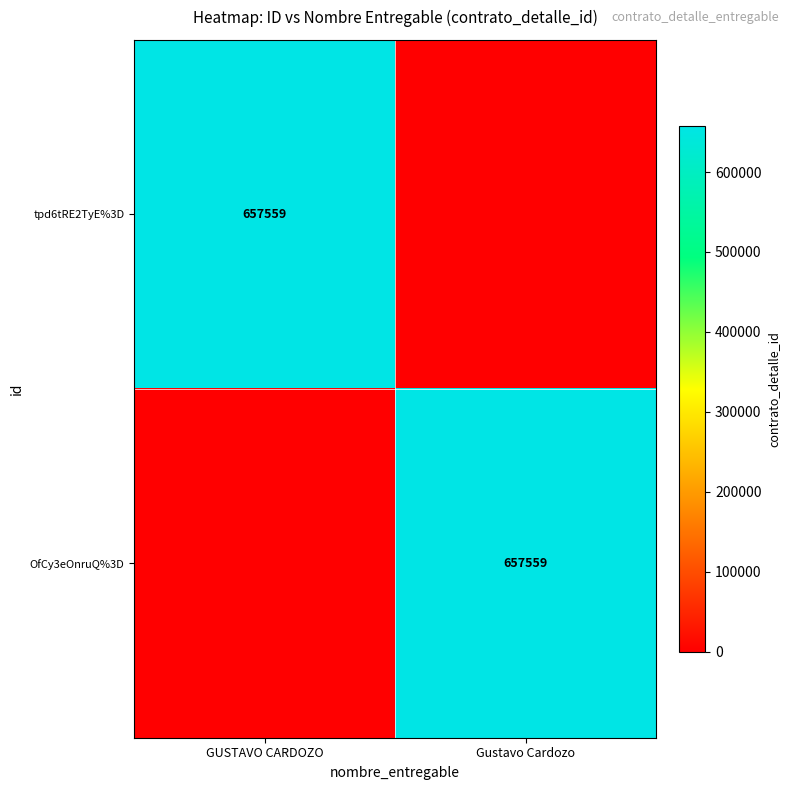

True or false: tpd6tRE2TyE%3D has a value of 312985 at GUSTAVO CARDOZO.

False